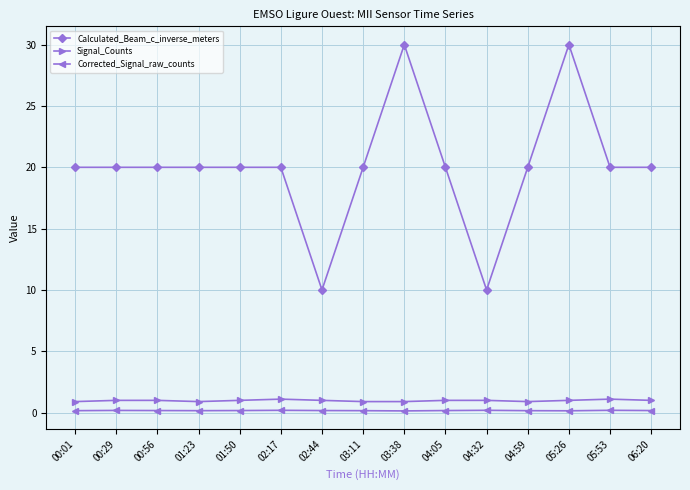

Is the value of Signal_Counts at 00:29 greater than the value of Corrected_Signal_raw_counts at 06:20?

Yes